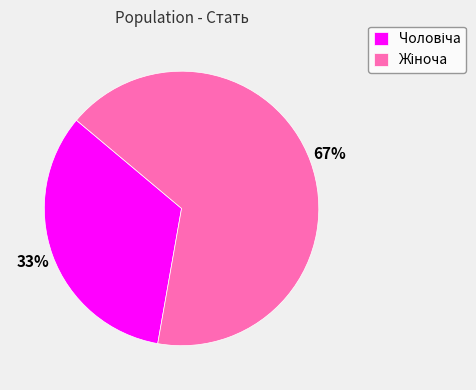

Is there any slice that represents more than half of the pie?

Yes